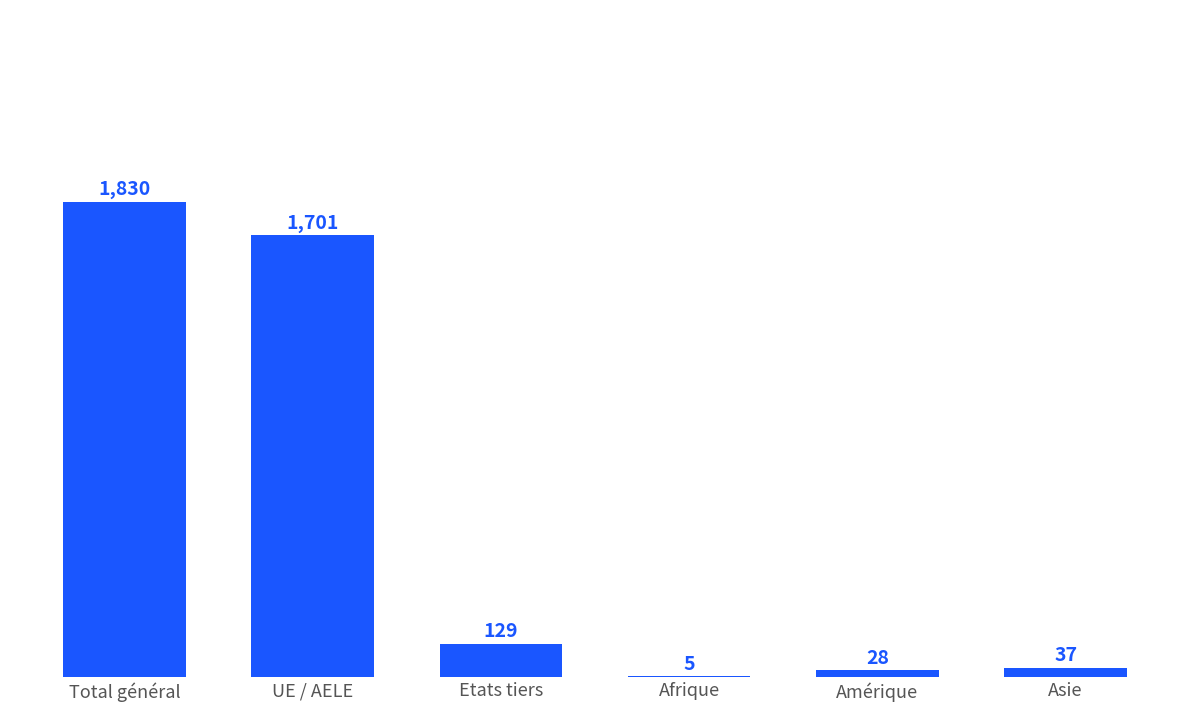

At which category does the chart reach its peak across all series?

Total général